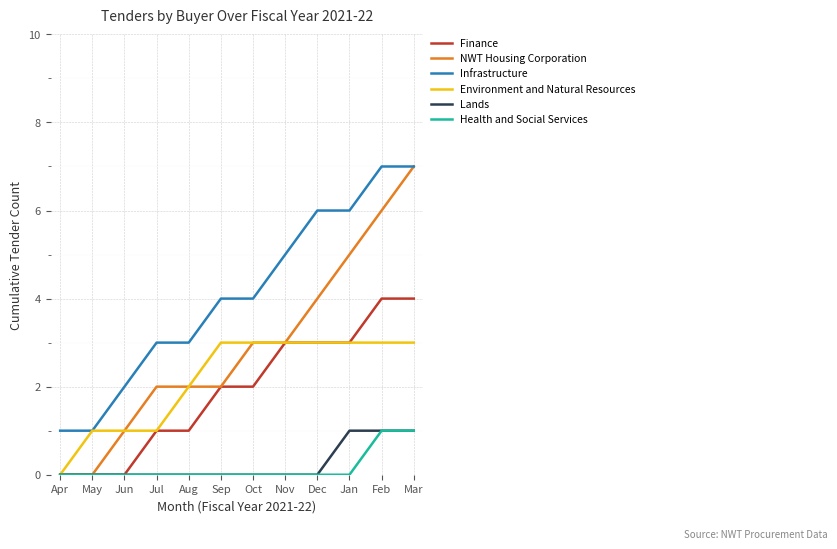

What is the total value across all series at Mar?

23